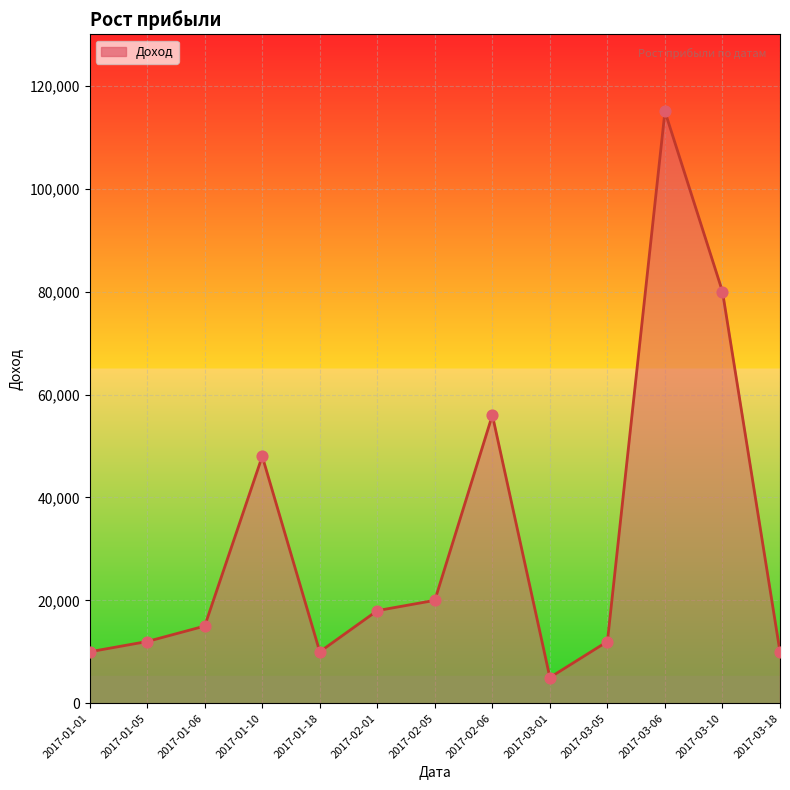

What is the change in value from 2017-02-01 to 2017-02-05?

+2000